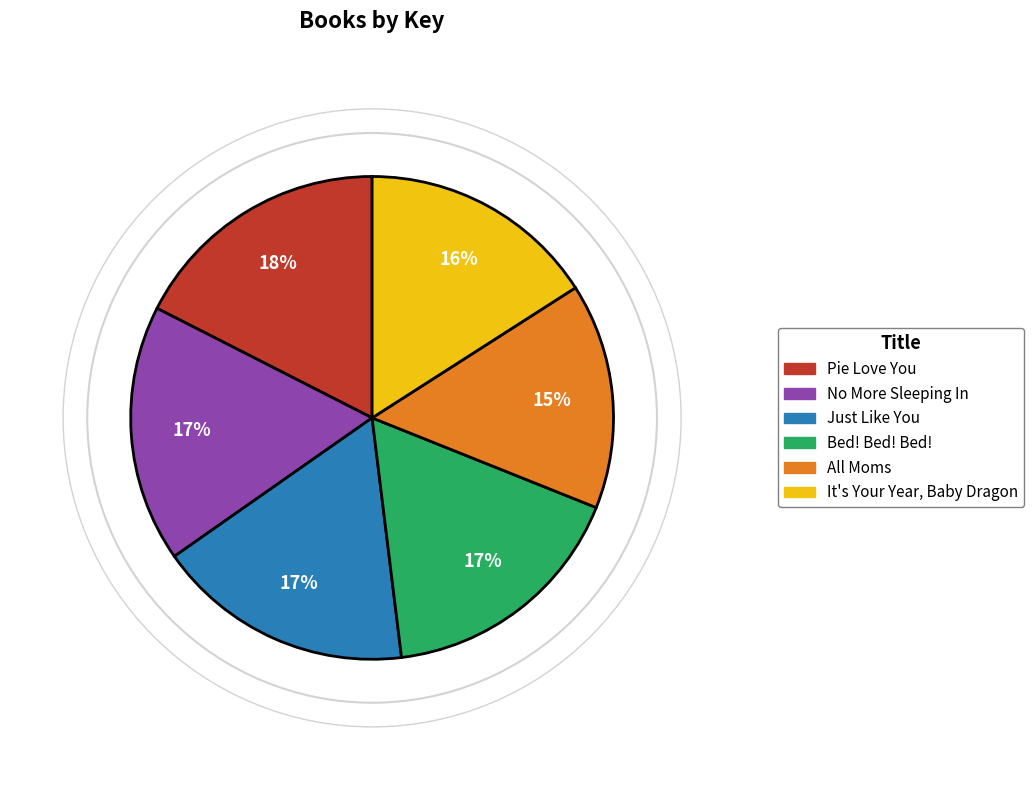

Which category has the smallest portion of the pie?

All Moms